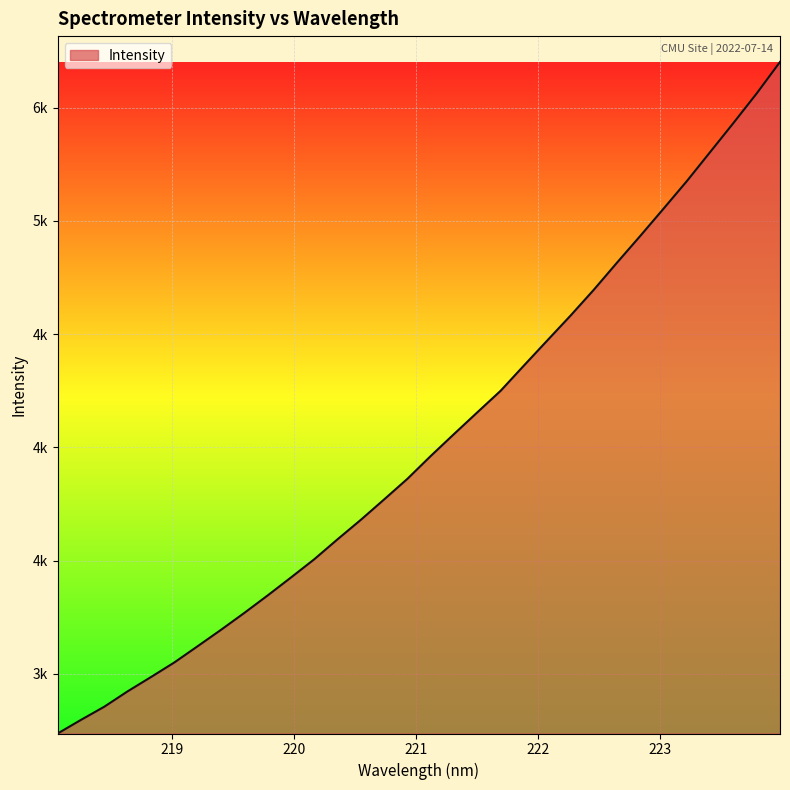

Reading left to right, transcribe all the data shown in this chart.

2737.3	2797.4	2855.6	2923.4	2986.4	3050.7	3122.4	3194.7	3269.3	3346.4	3425.7	3506.2	3594.4	3680.5	3770.5	3861.5	3962.2	4059.2	4154.9	4250.1	4361.5	4471.8	4581.7	4695.9	4816.0	4934.1	5054.5	5176.0	5304.1	5432.3	5563.0	5701.7